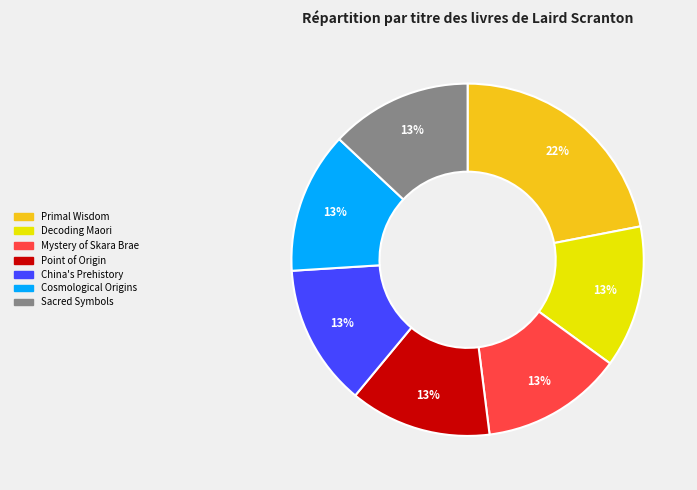

Is there any slice that represents more than half of the pie?

No